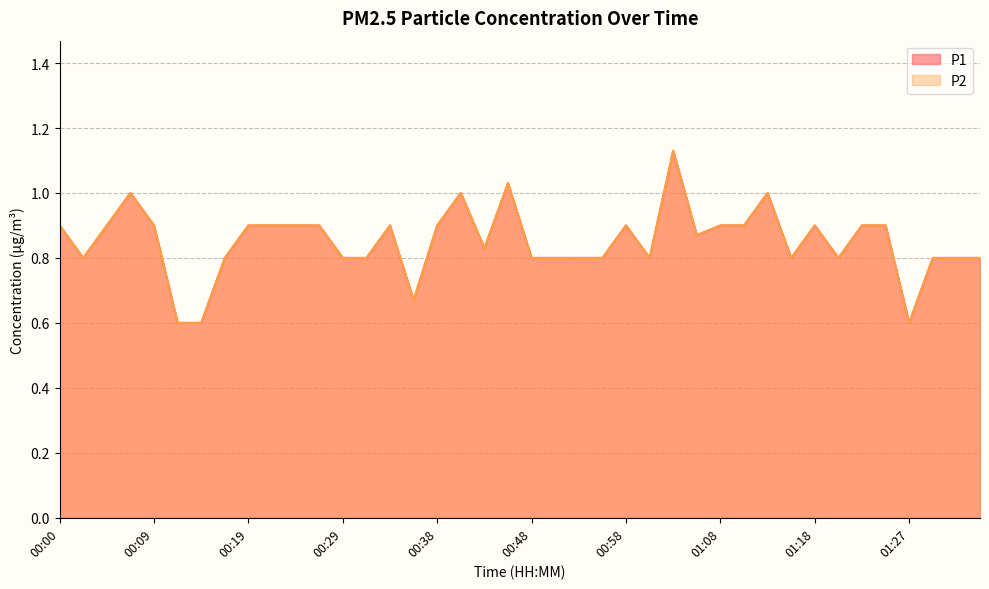

What is the difference between the maximum and minimum values in the P1 series?

0.5